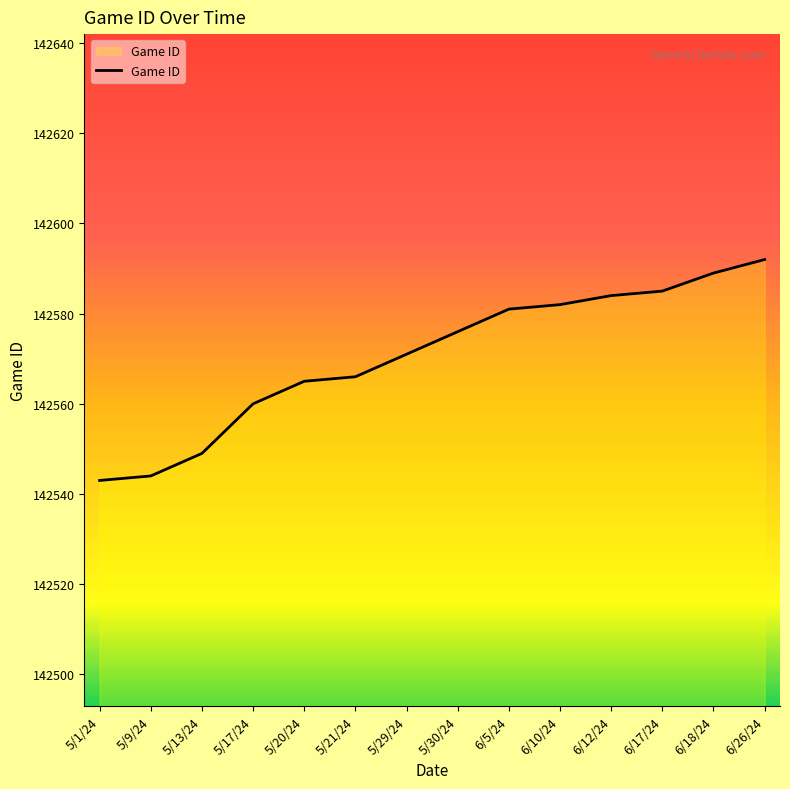

What position from the left is 6/12/24?

11